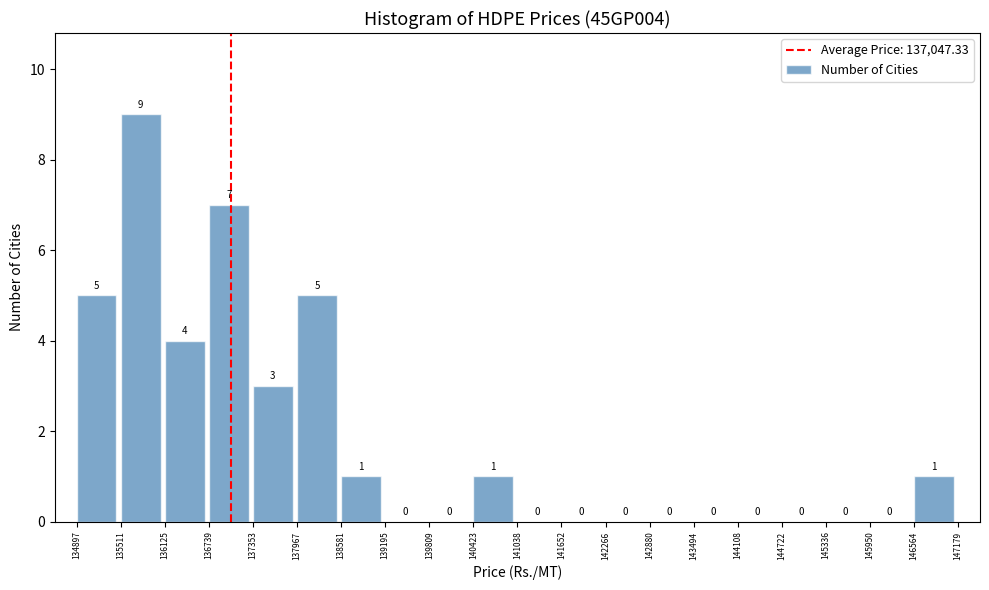

Reading left to right, list every bar in this chart as the range it spans on the x-axis followed by its height.

134897 to 135511: 5
135511 to 136125: 9
136125 to 136739: 4
136739 to 137353: 7
137353 to 137967: 3
137967 to 138581: 5
138581 to 139195: 1
139195 to 139809: 0
139809 to 140423: 0
140423 to 141038: 1
141038 to 141652: 0
141652 to 142266: 0
142266 to 142880: 0
142880 to 143494: 0
143494 to 144108: 0
144108 to 144722: 0
144722 to 145336: 0
145336 to 145950: 0
145950 to 146564: 0
146564 to 147179: 1